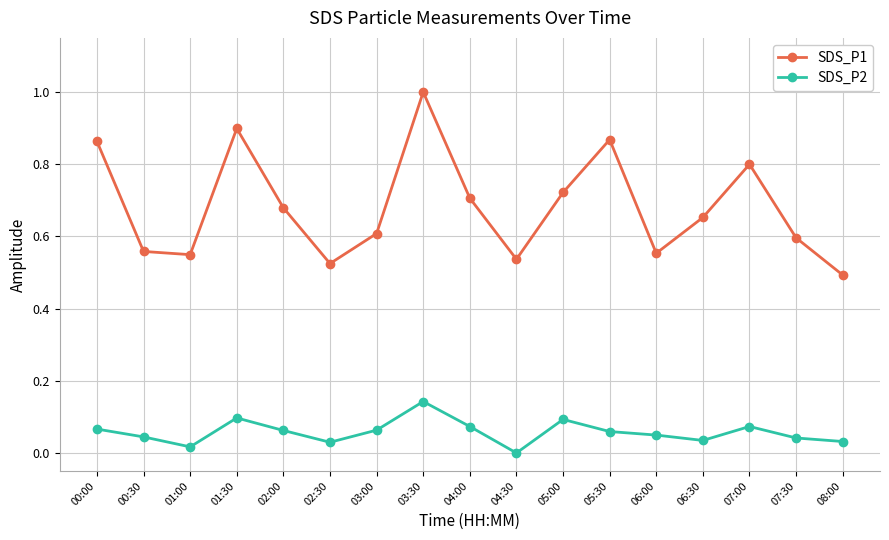

Rank the series by their average value, from highest to lowest.

SDS_P1, SDS_P2